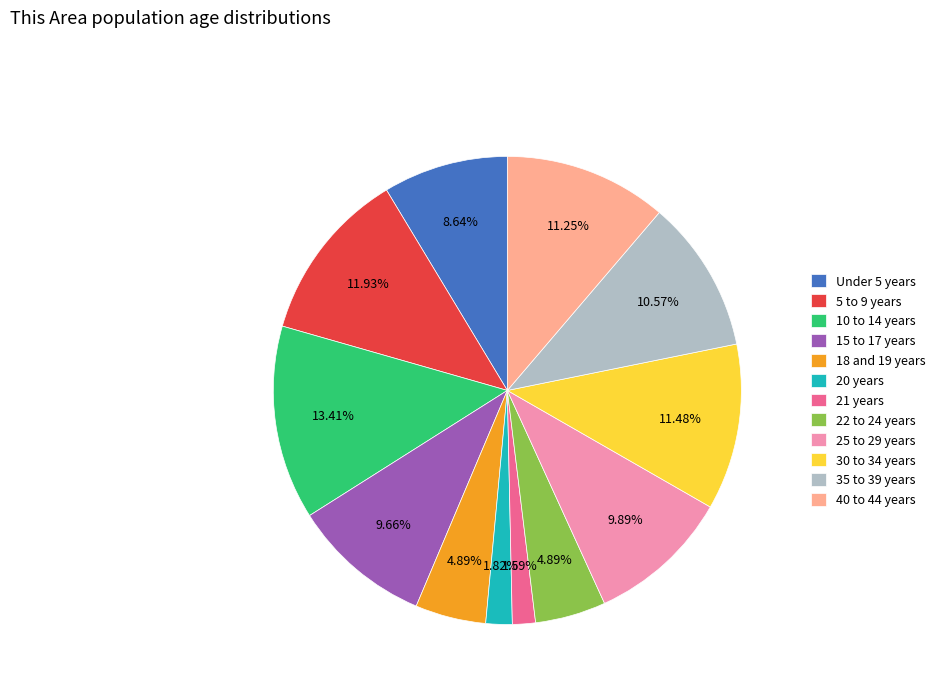

Is 22 to 24 years the majority of the pie?

No